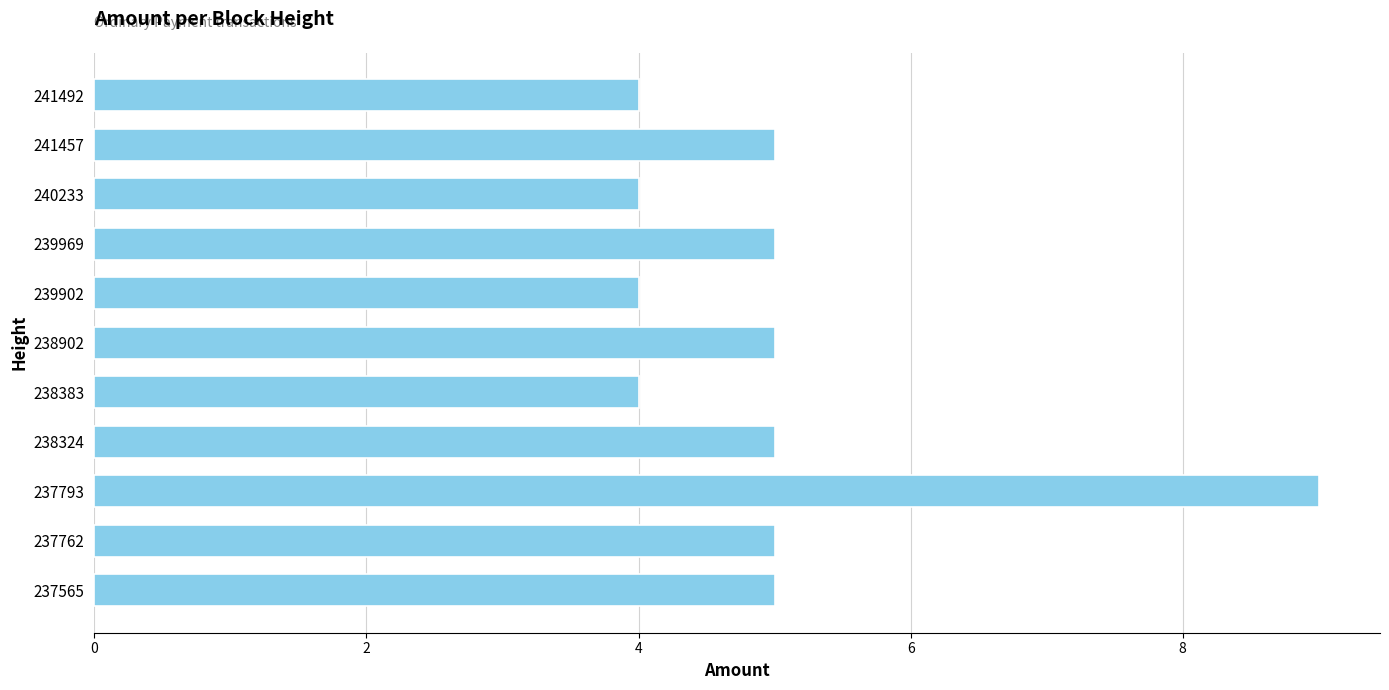

Is it true that the value at 239969 is 9?

False